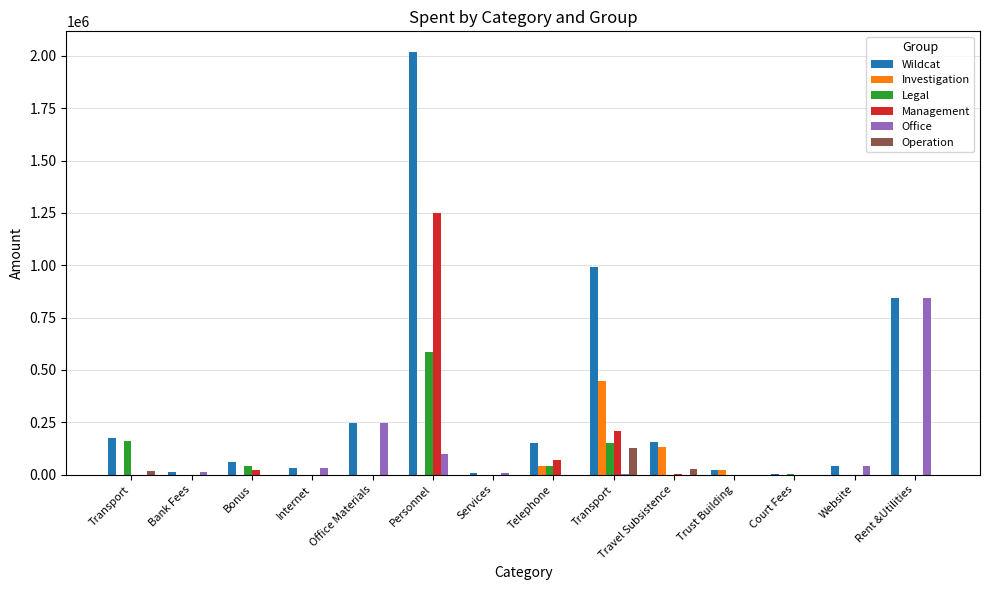

Reading right to left, list all the values displayed in this chart.

Wildcat: Rent &Utilities=843590	Website=38700	Court Fees=3000	Trust Building=21000	Travel Subsistence=157500	Transport=993400	Telephone=151000	Services=7000	Personnel=2016909	Office Materials=248165	Internet=29000	Bonus=60000	Bank Fees=10450	Transport=176500
Investigation: Rent &Utilities=0	Website=0	Court Fees=0	Trust Building=21000	Travel Subsistence=131000	Transport=445400	Telephone=41000	Services=0	Personnel=0	Office Materials=0	Internet=0	Bonus=0	Bank Fees=0	Transport=0
Legal: Rent &Utilities=0	Website=0	Court Fees=3000	Trust Building=0	Travel Subsistence=0	Transport=148500	Telephone=40000	Services=0	Personnel=583599	Office Materials=0	Internet=0	Bonus=40000	Bank Fees=0	Transport=159500
Management: Rent &Utilities=0	Website=0	Court Fees=0	Trust Building=0	Travel Subsistence=1500	Transport=207500	Telephone=70000	Services=0	Personnel=1248610	Office Materials=0	Internet=0	Bonus=20000	Bank Fees=0	Transport=0
Office: Rent &Utilities=843590	Website=38700	Court Fees=0	Trust Building=0	Travel Subsistence=0	Transport=1500	Telephone=0	Services=7000	Personnel=100000	Office Materials=248165	Internet=29000	Bonus=0	Bank Fees=10450	Transport=0
Operation: Rent &Utilities=0	Website=0	Court Fees=0	Trust Building=0	Travel Subsistence=25000	Transport=129000	Telephone=0	Services=0	Personnel=0	Office Materials=0	Internet=0	Bonus=0	Bank Fees=0	Transport=17000